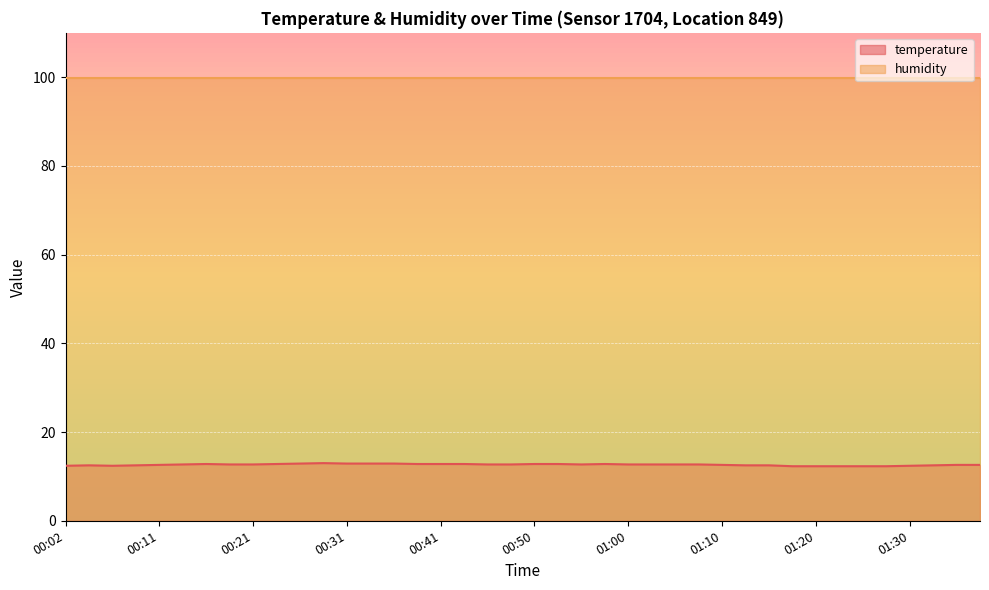

Does the chart display data point markers on the line(s)?

No